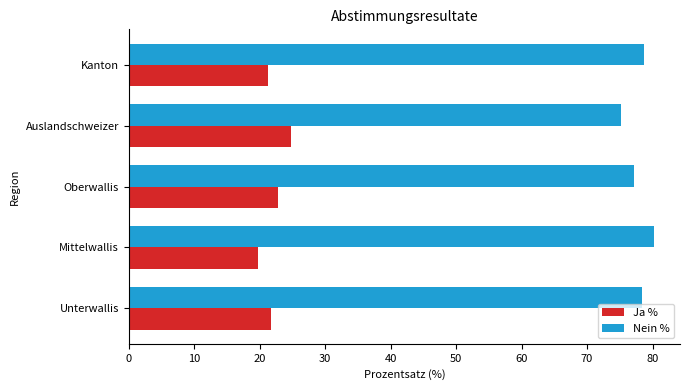

True or false: Ja % has a value of 21.7 at Unterwallis.

True